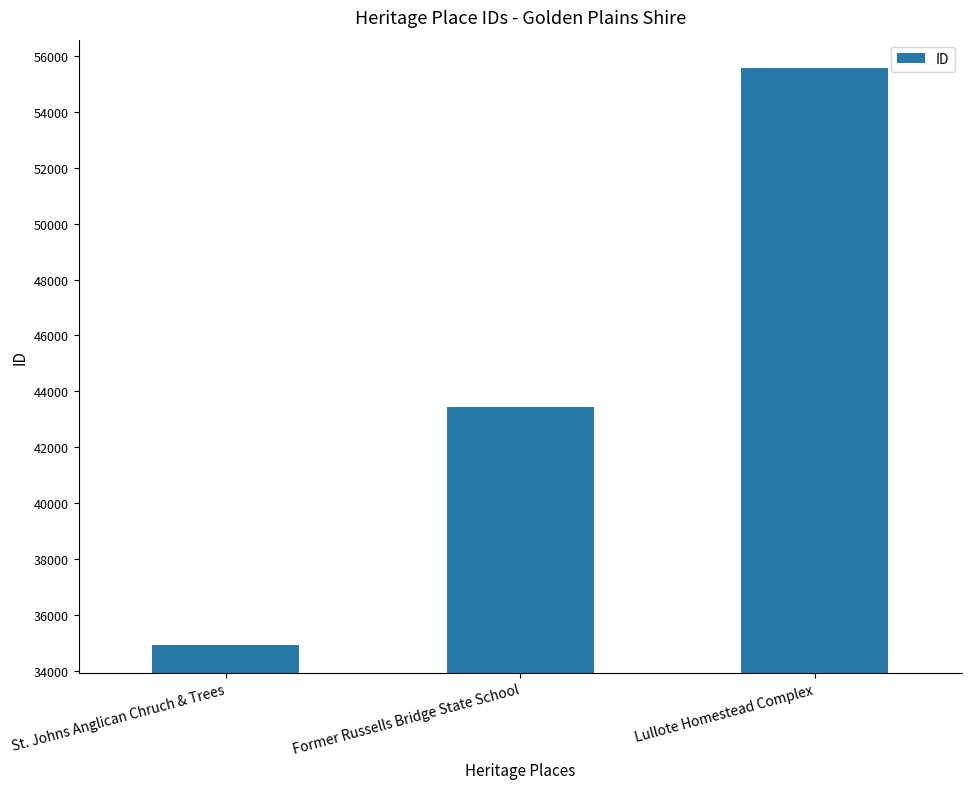

What is the approximate value at Lullote Homestead Complex, to the nearest 100?

55600